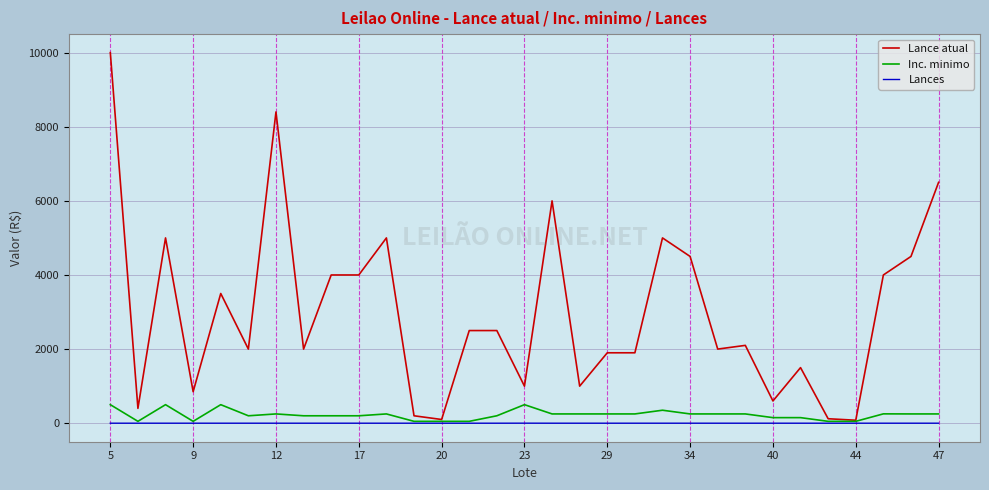

What is the maximum value shown in the chart?

10000